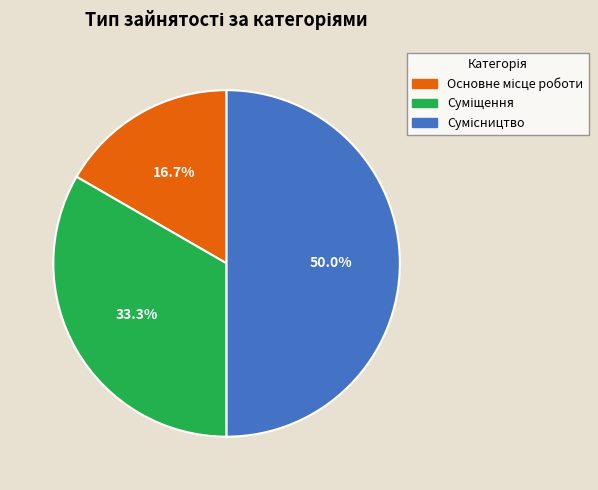

Is Суміщення the majority of the pie?

No